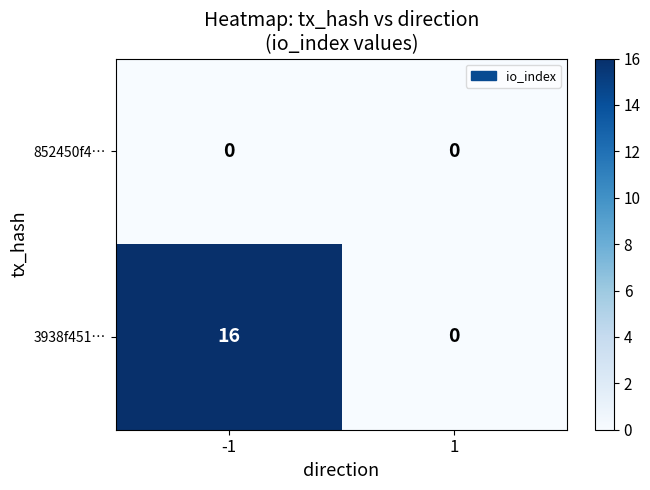

At -1, list the series in order from largest to smallest.

3938f451…, 852450f4…